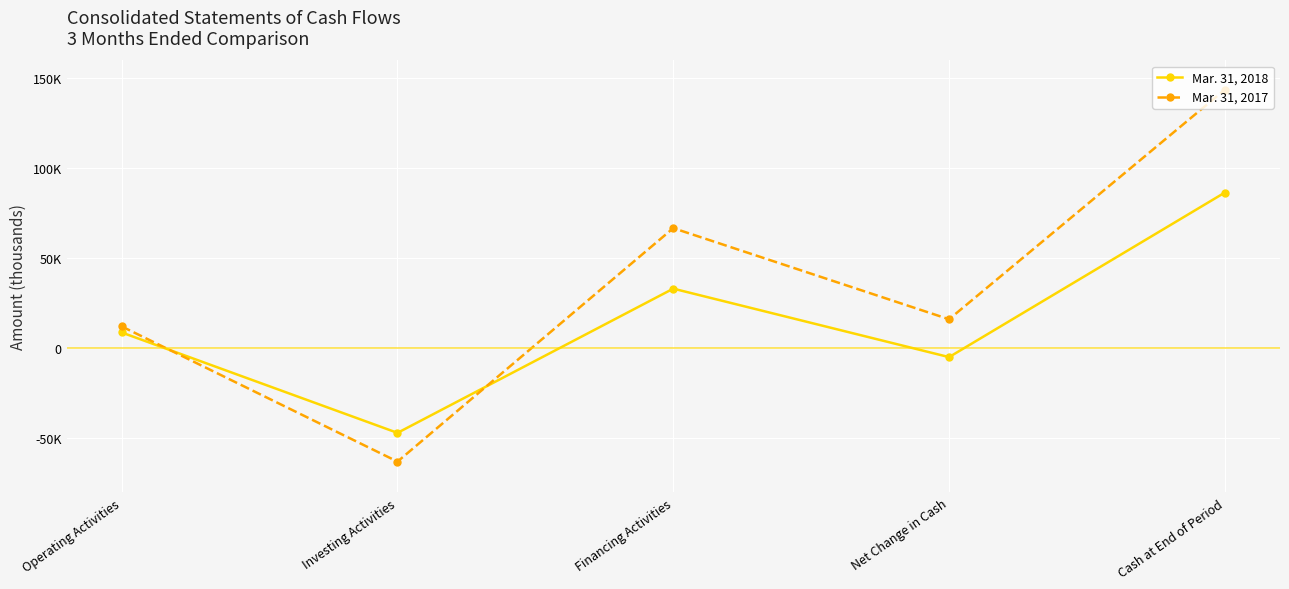

Where is Mar. 31, 2017 nearest to the value 40444?

Net Change in Cash